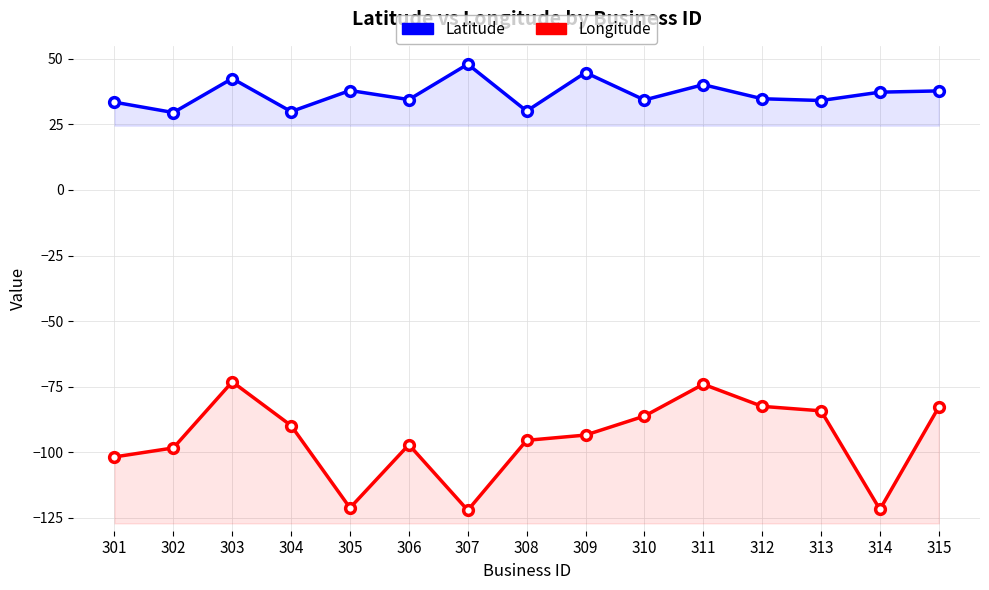

True or false: Longitude has more than 1 points higher than both neighbors.

True